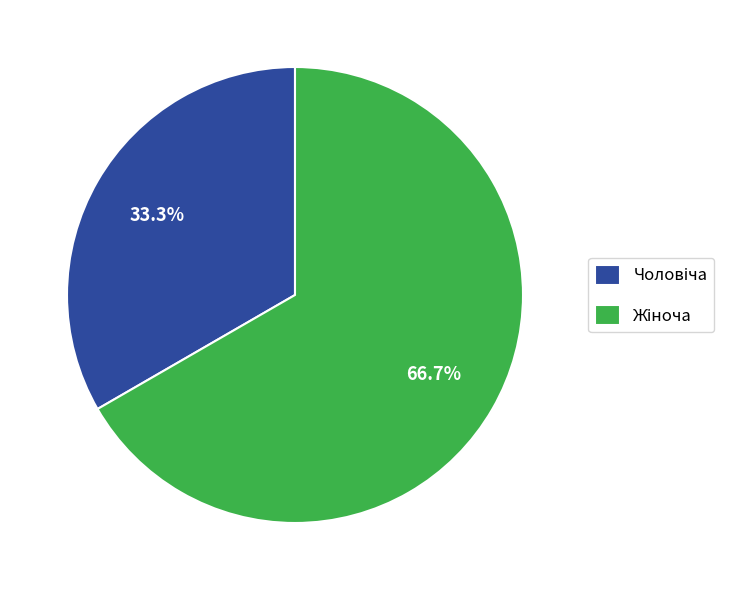

Is there any slice that represents more than half of the pie?

Yes